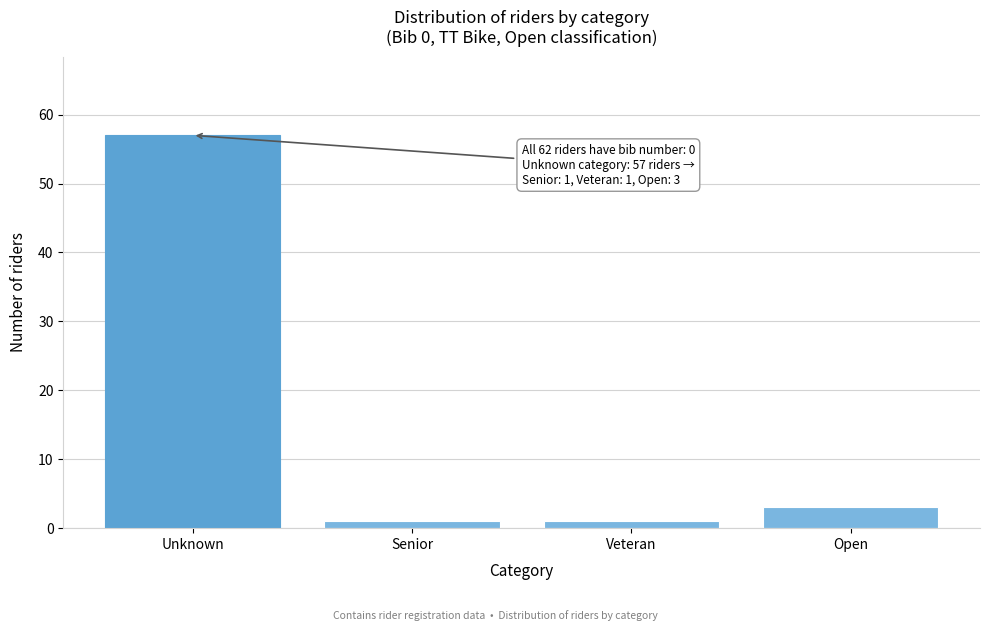

Reading left to right, extract all data points from this chart.

57	1	1	3